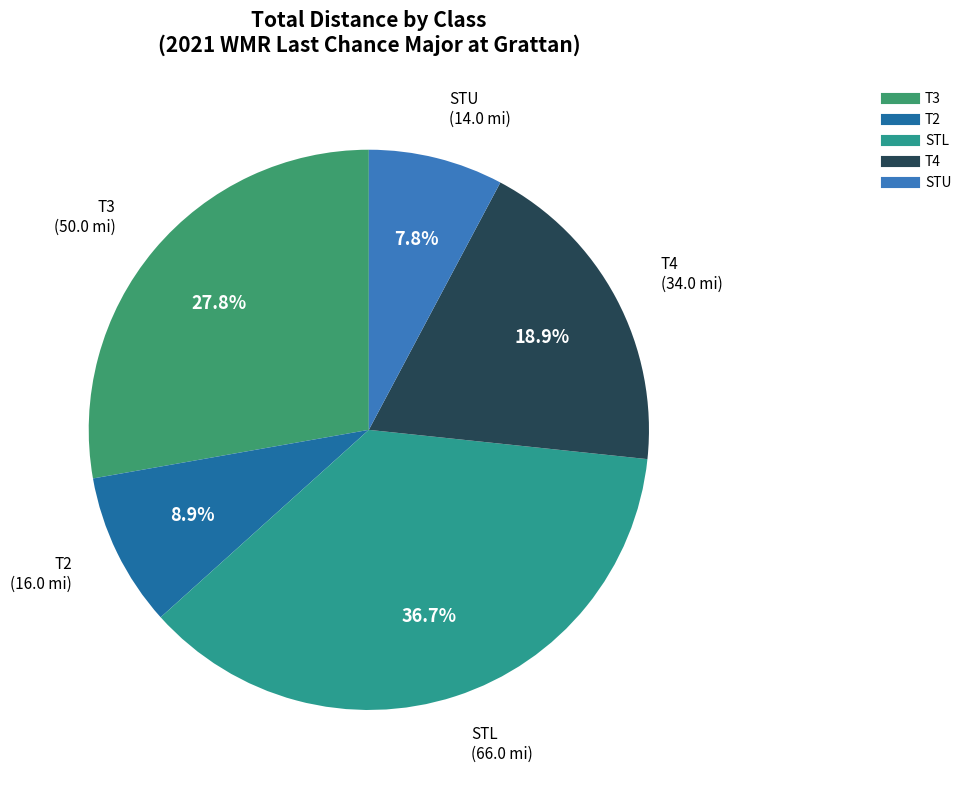

How many slices are in this pie chart?

5